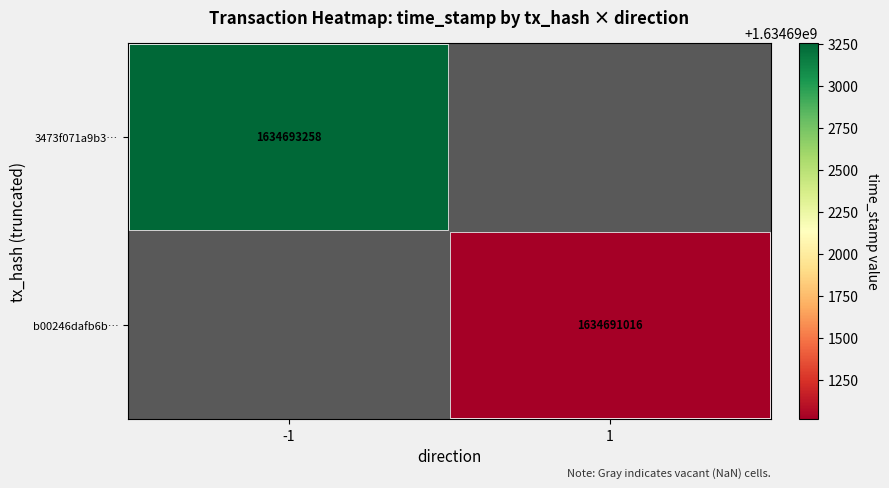

The b00246dafb6b… series shows 1634691016 at 1. True or false?

True